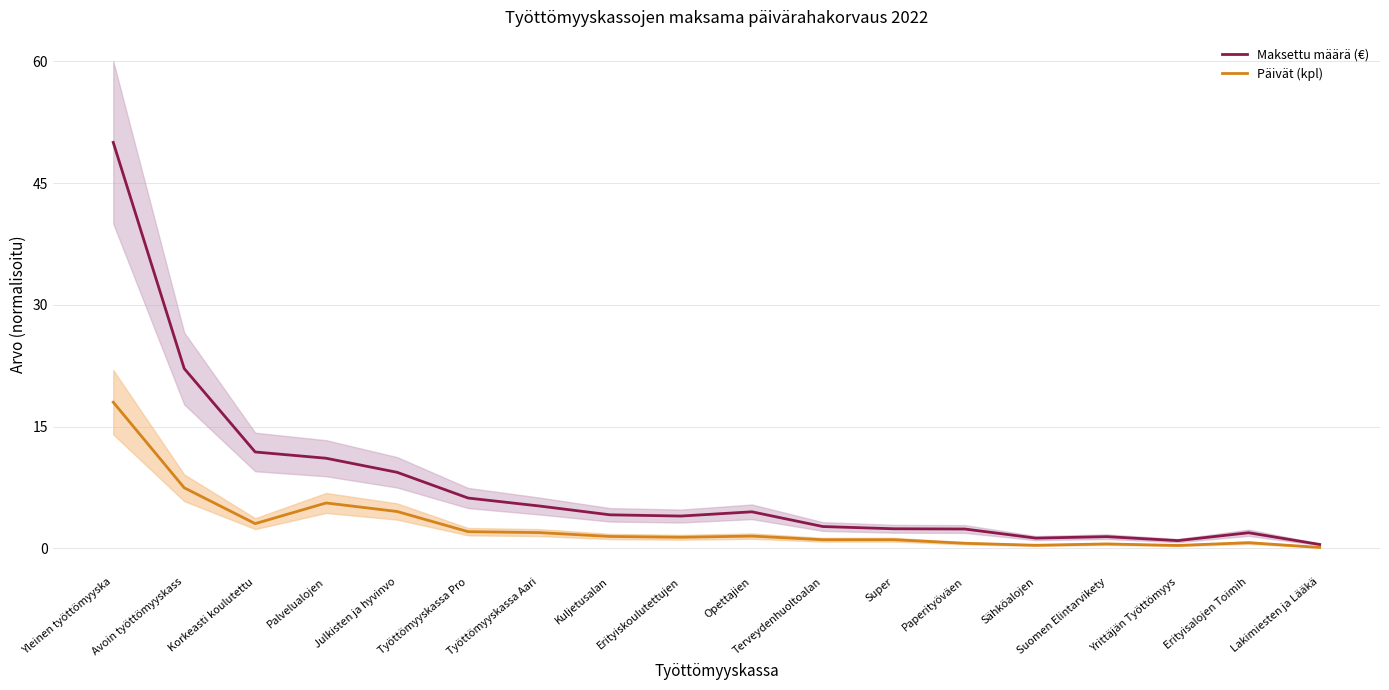

What is the difference between the second highest and second lowest values in the Päivät (kpl) series?

7.1